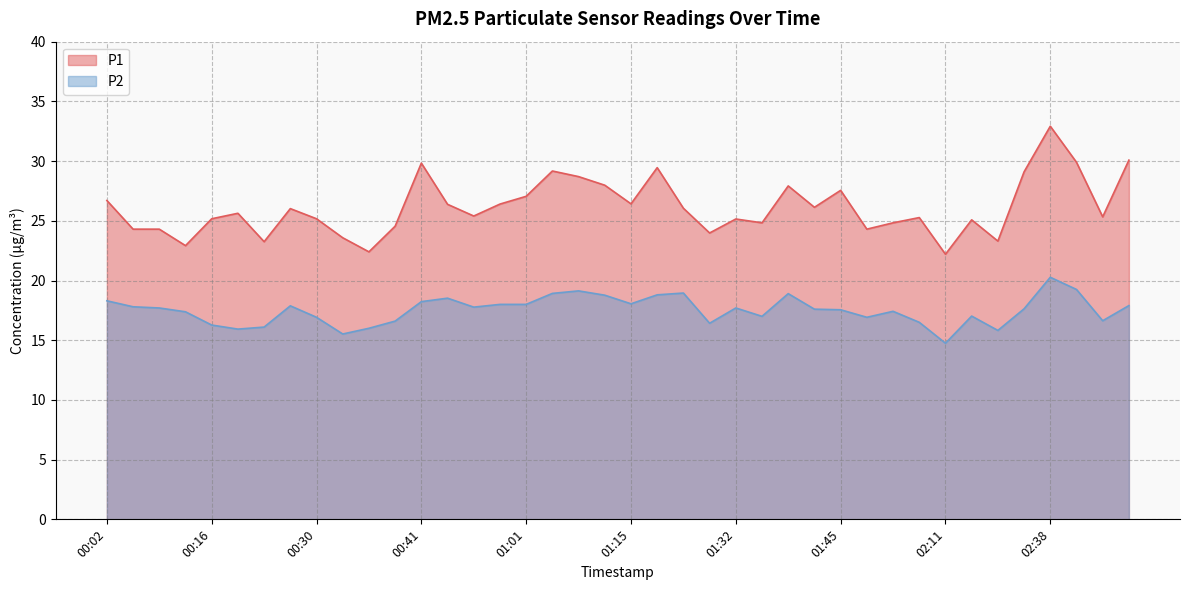

The value of P2 at 00:47 is 17.8. True or false?

True